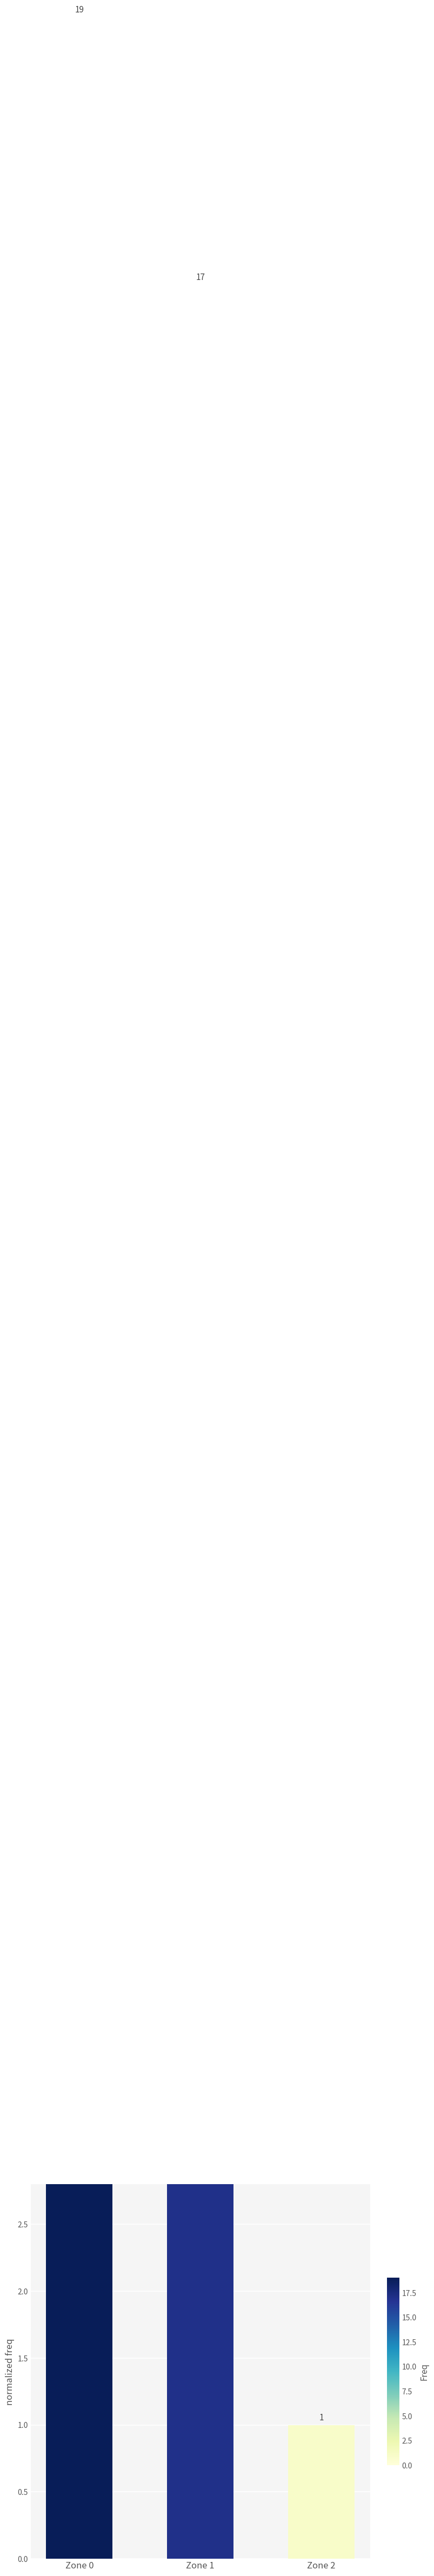

Reading left to right, what are all the values shown in this chart?

19	17	1